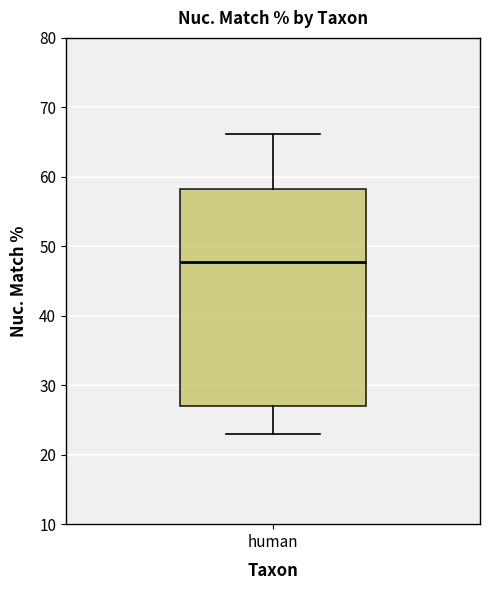

Where is the lower edge of the box for human on the y-axis? The values are not printed on the chart, so give them approximately, as read against the axis.

27